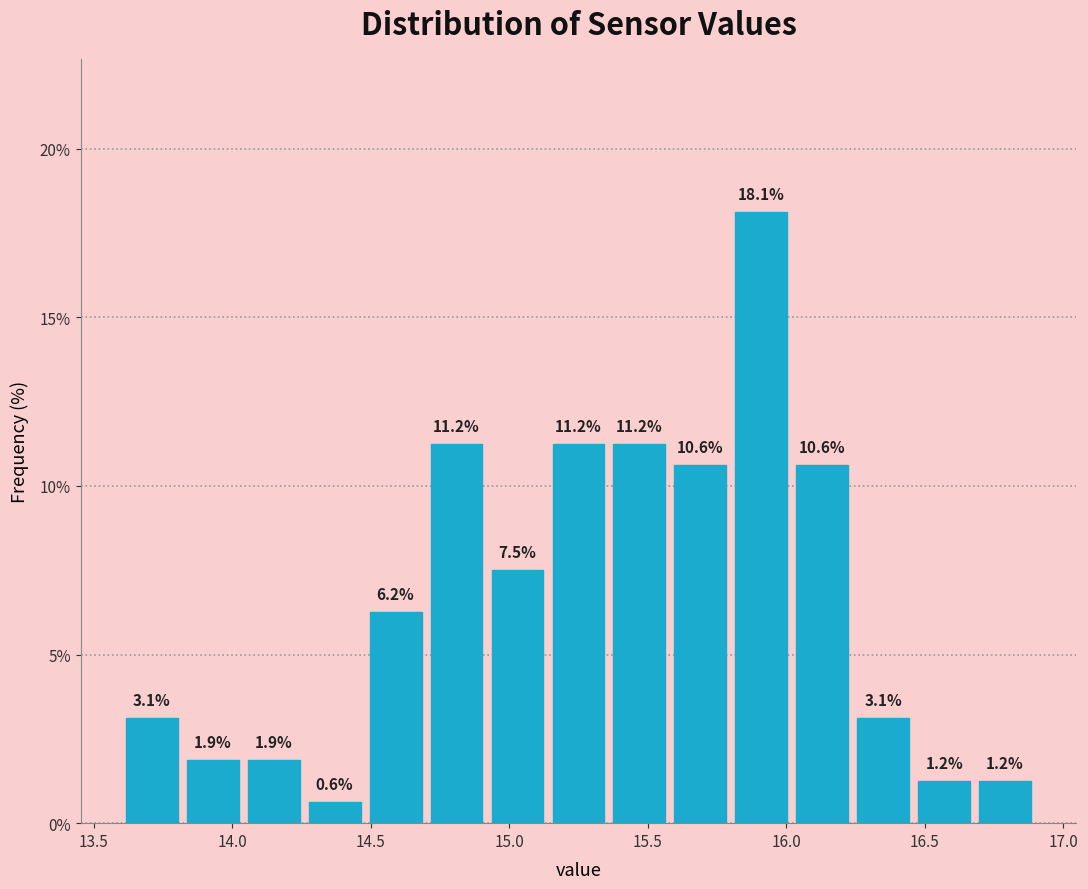

Reading left to right, transcribe this chart: for each bar, give the range it covers on the x-axis and its height. The bar edges are not printed on the chart, so give them approximately, as read against the axis.

13.60 to 13.82: 3.1
13.82 to 14.04: 1.9
14.04 to 14.26: 1.9
14.26 to 14.48: 0.6
14.48 to 14.70: 6.2
14.70 to 14.92: 11.2
14.92 to 15.14: 7.5
15.14 to 15.36: 11.2
15.36 to 15.58: 11.2
15.58 to 15.80: 10.6
15.80 to 16.02: 18.1
16.02 to 16.24: 10.6
16.24 to 16.46: 3.1
16.46 to 16.68: 1.2
16.68 to 16.90: 1.2